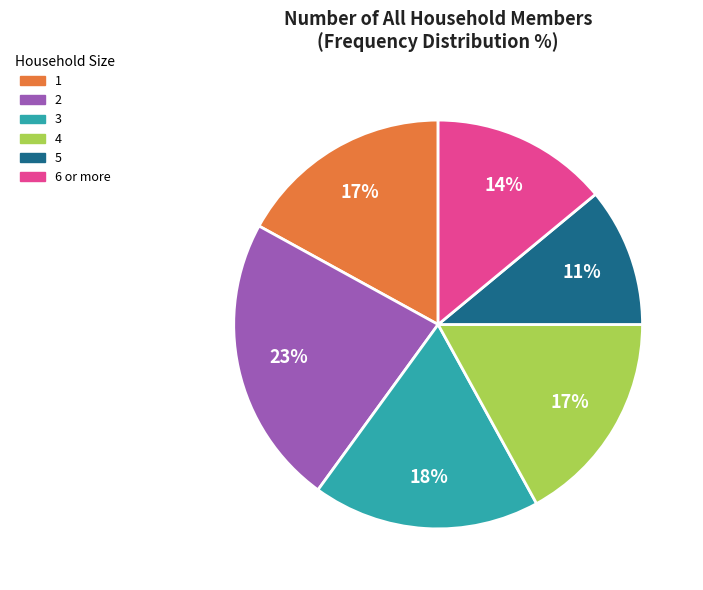

What is the ratio of the value at 5 to the value at 4?

0.6